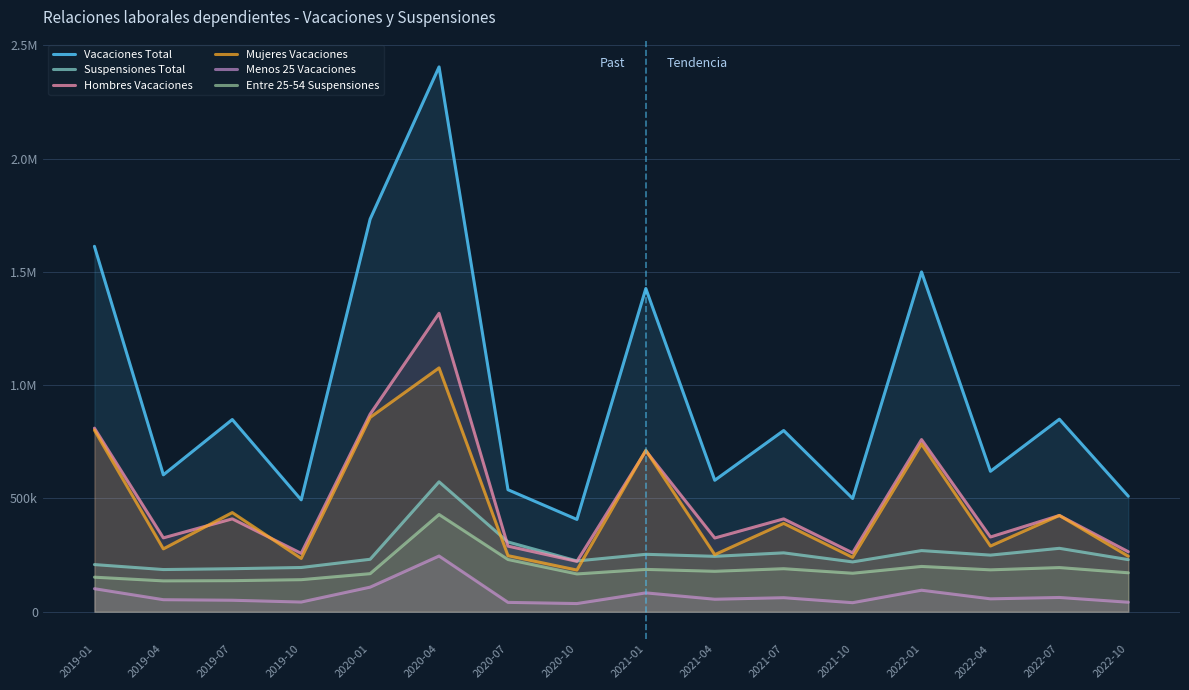

How many times do Suspensiones Total and Hombres Vacaciones cross each other?

2